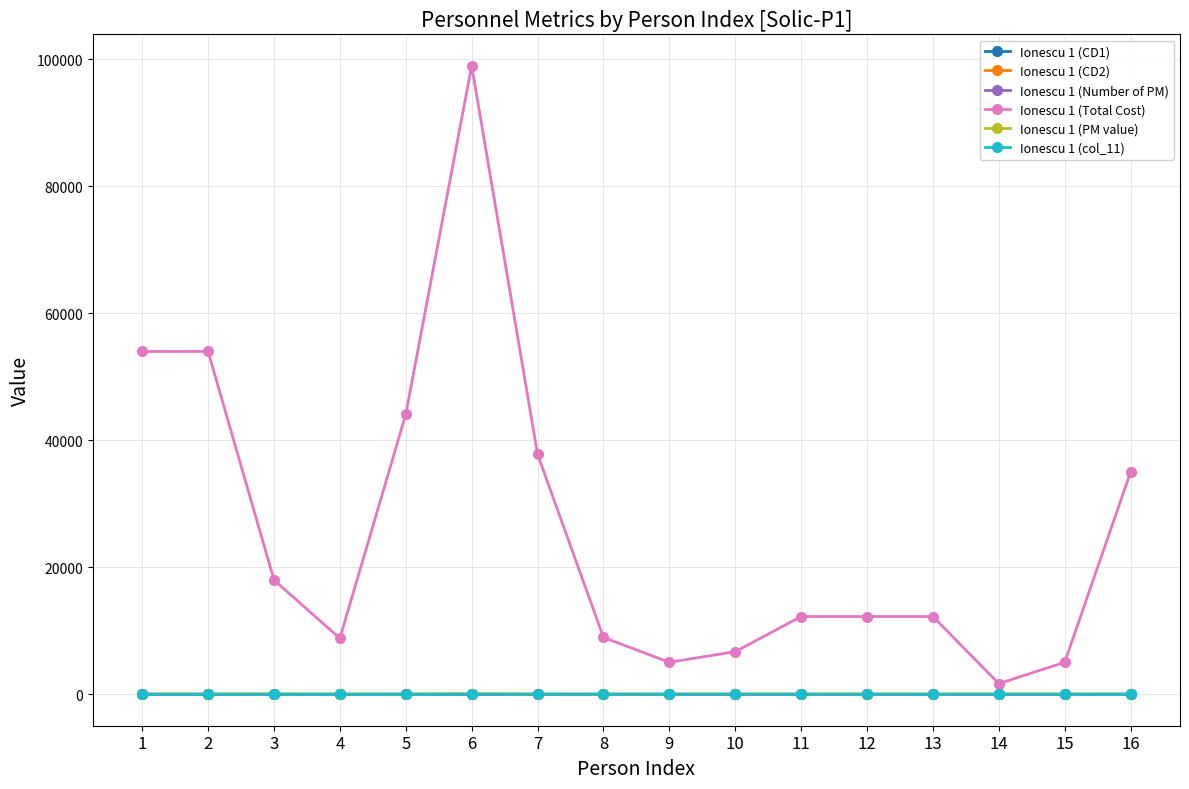

Where is the first local minimum for Ionescu 1 (Total Cost)?

4